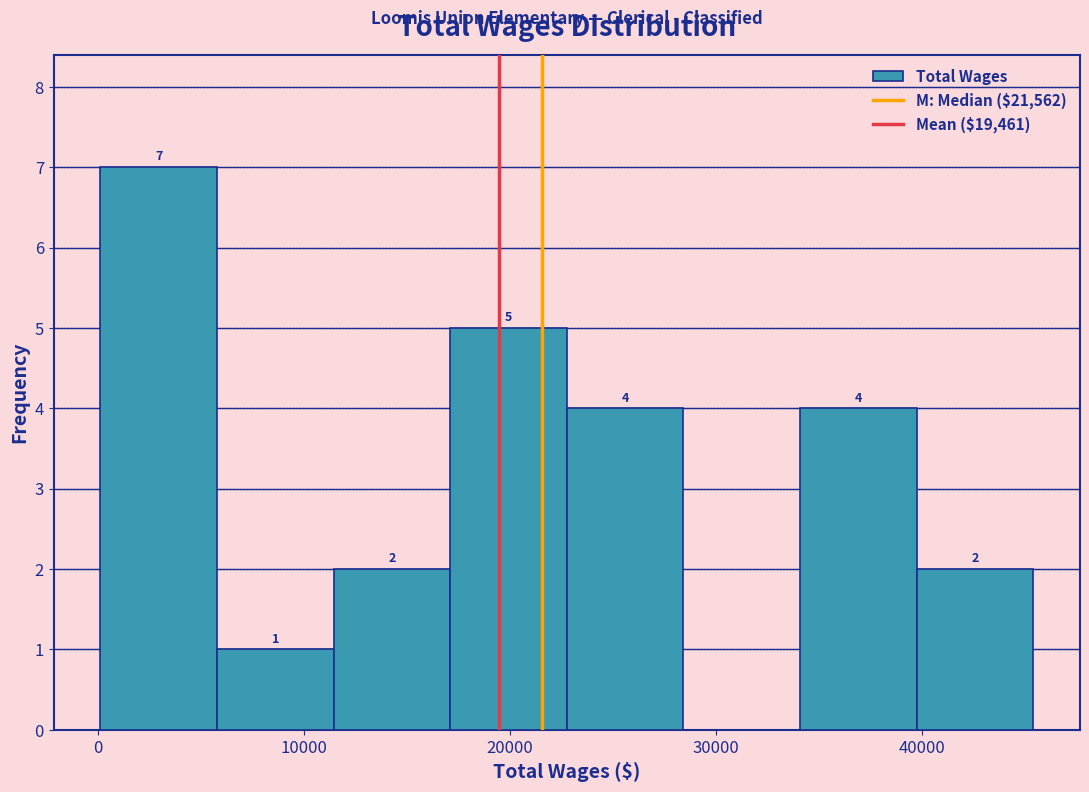

Which range on the x-axis has the tallest bar?

0 to 6000